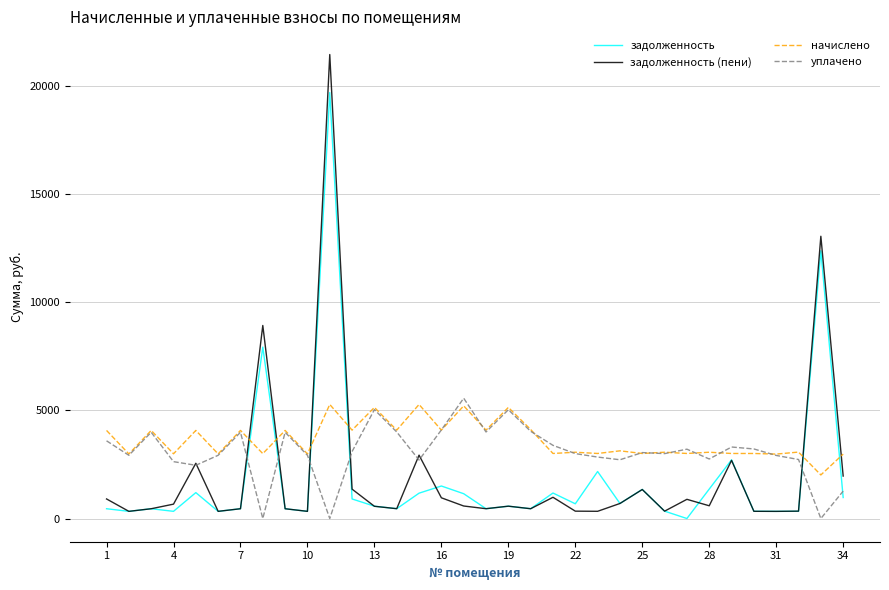

What is the maximum value for задолженность (пени)?

21467.5